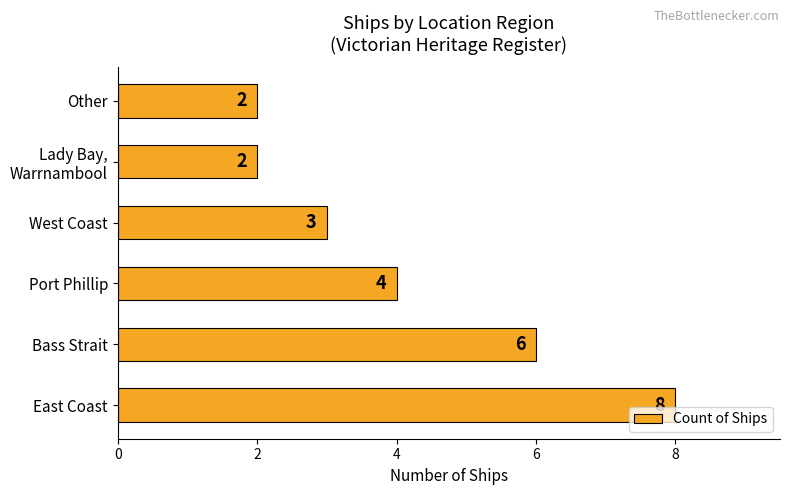

The chart shows a value of 8 at Bass Strait. True or false?

False